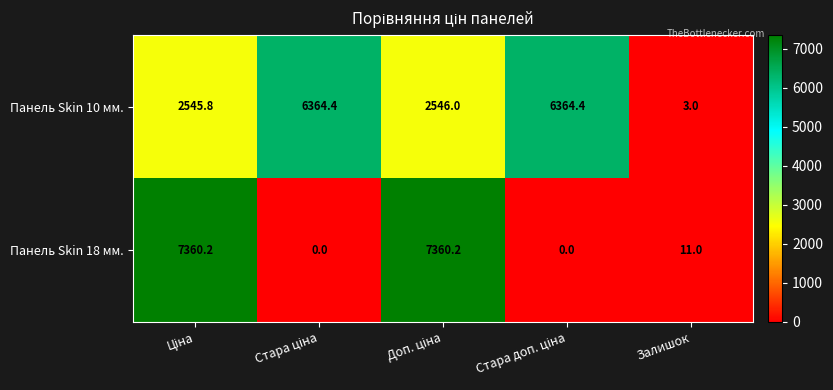

What is the difference between the second highest and minimum values in the Панель Skin 18 мм. series?

7360.2